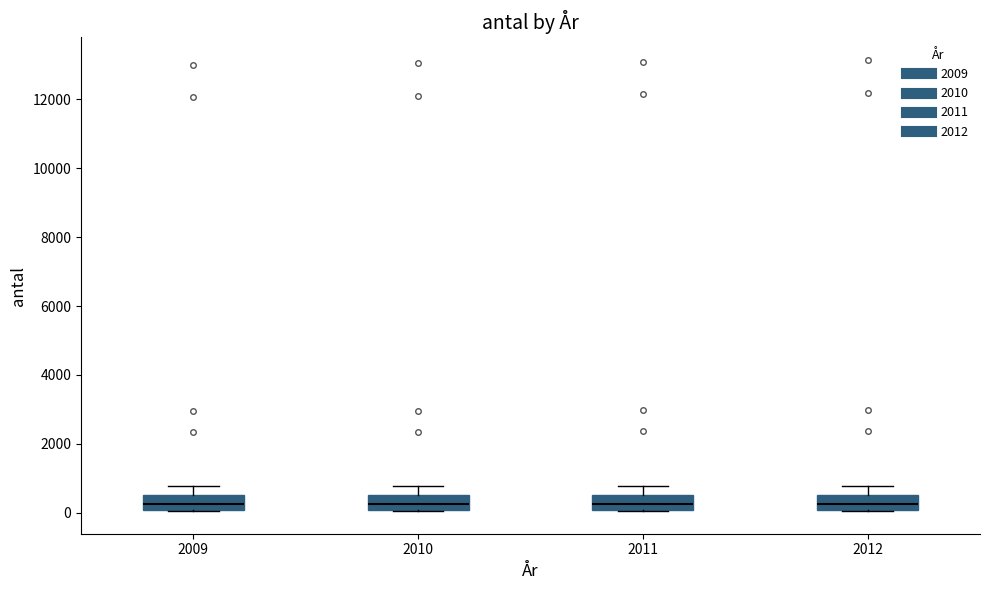

Reading left to right, transcribe this box plot: for each box, give where its median line is, the range the box spans, and where its two whiskers end, as read against the y-axis. The values are not printed on the chart, so give them approximately, as read against the axis.

2009: median 200, box 0 to 600, whiskers 0 to 800
2010: median 200, box 0 to 600, whiskers 0 to 800
2011: median 200, box 0 to 600, whiskers 0 to 800
2012: median 200, box 0 to 600, whiskers 0 to 800